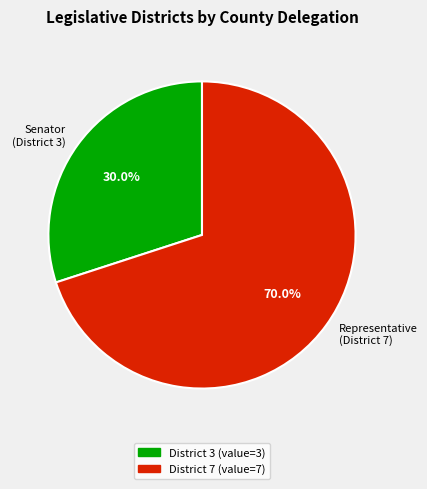

Which slice is the smallest?

Senator (District 3)